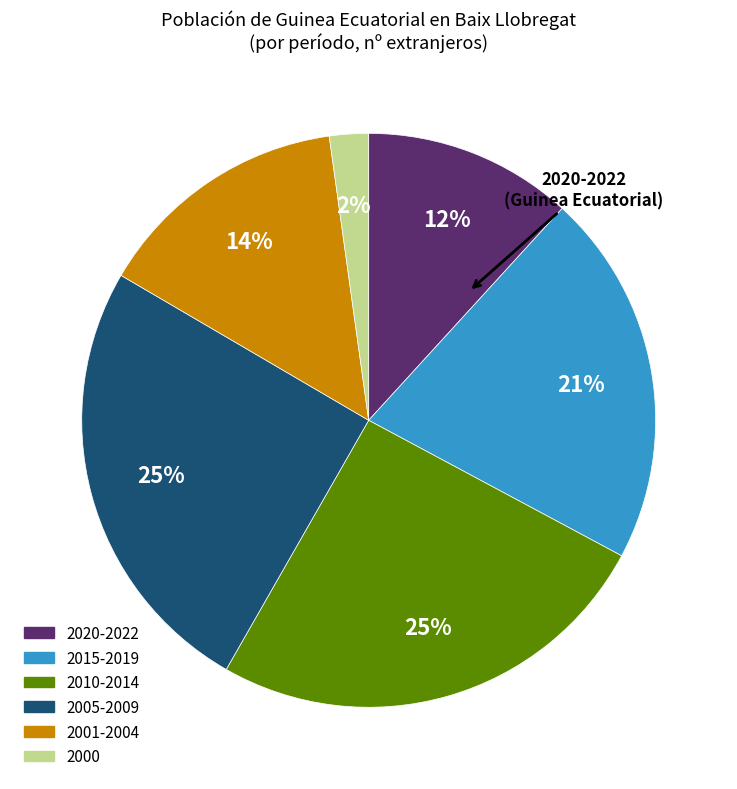

To the nearest percent, what is the difference between the largest and smallest slice percentages?

23%